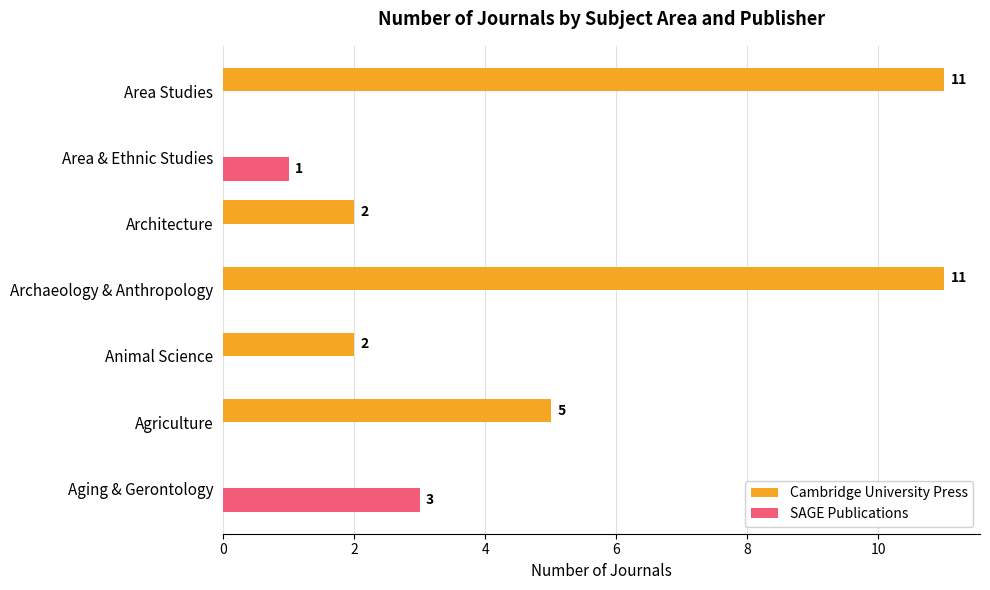

What is the sum of all Cambridge University Press values?

31